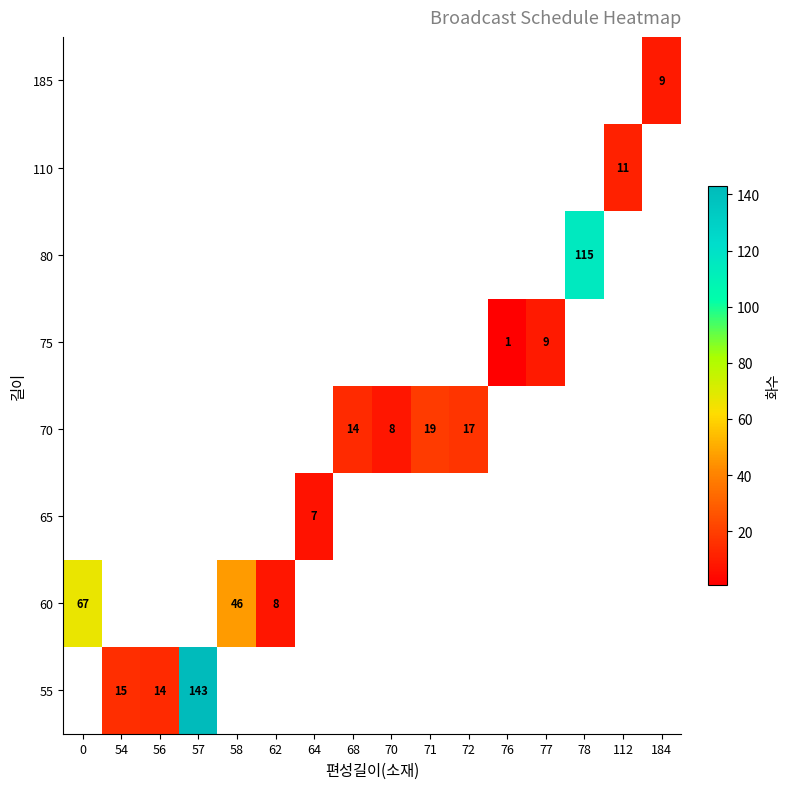

Which category has the highest value across all series?

57